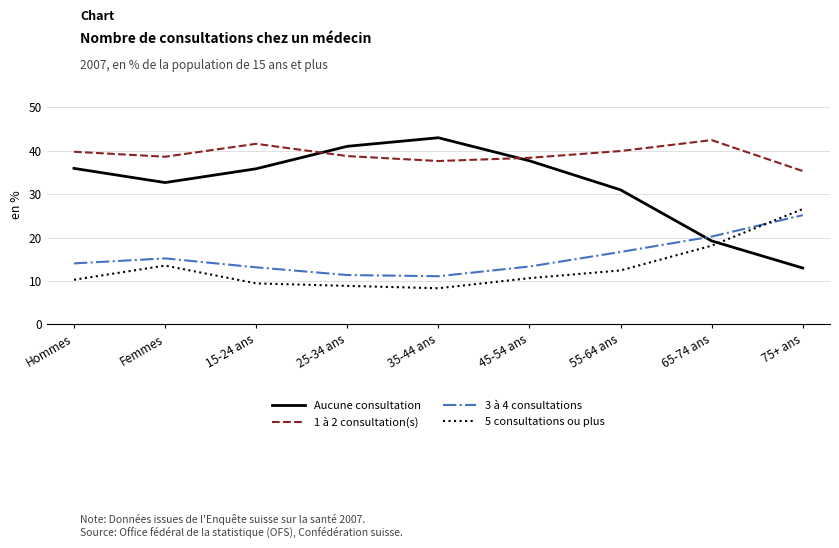

At 65-74 ans, list the series in order from smallest to largest.

5 consultations ou plus, Aucune consultation, 3 à 4 consultations, 1 à 2 consultation(s)